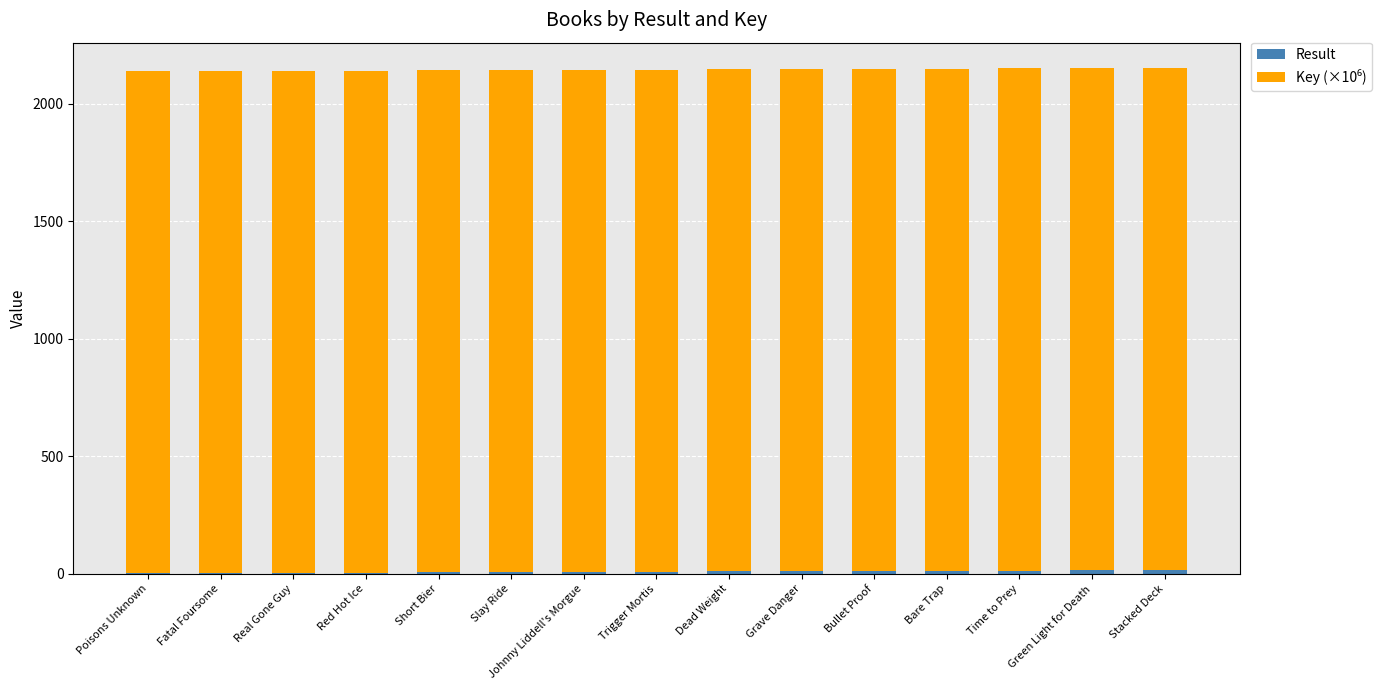

Which category has the highest value in the Result series?

Stacked Deck